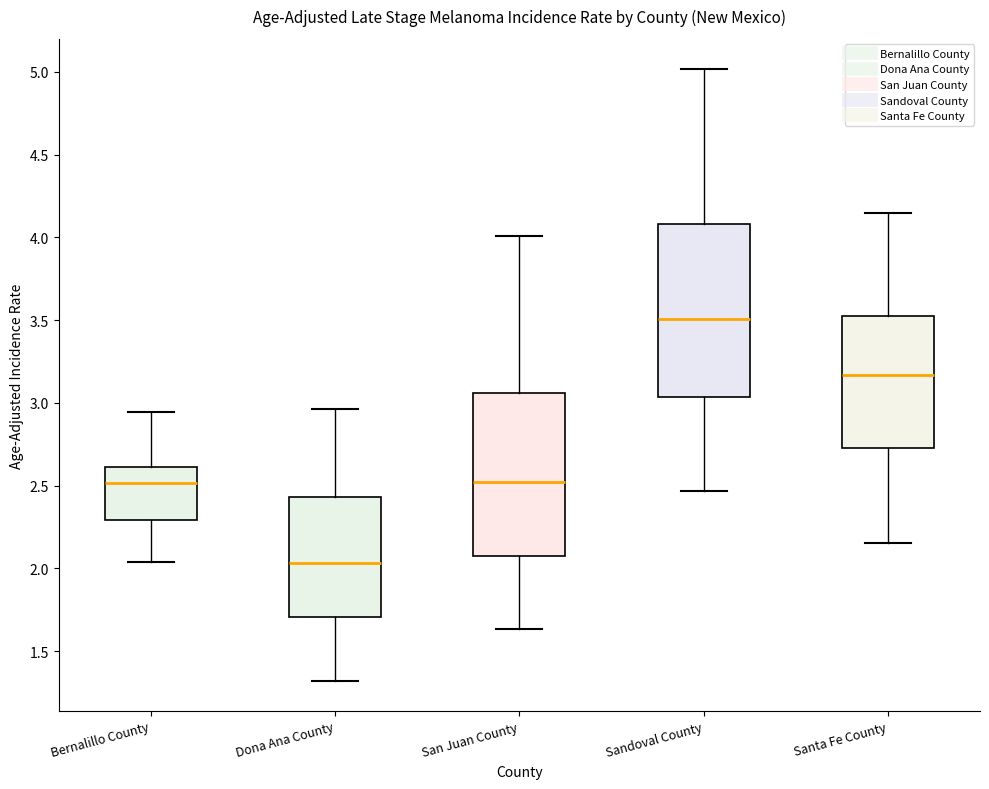

Where is the upper edge of the box for Bernalillo County on the y-axis? The values are not printed on the chart, so give them approximately, as read against the axis.

2.60